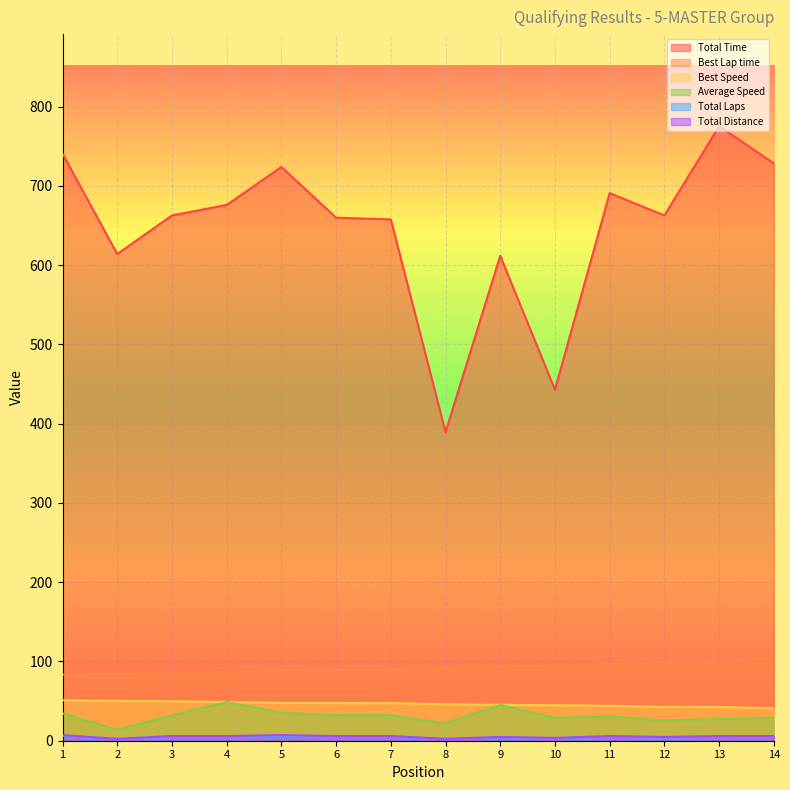

What is the lowest value of the Best Lap time series?

83.2